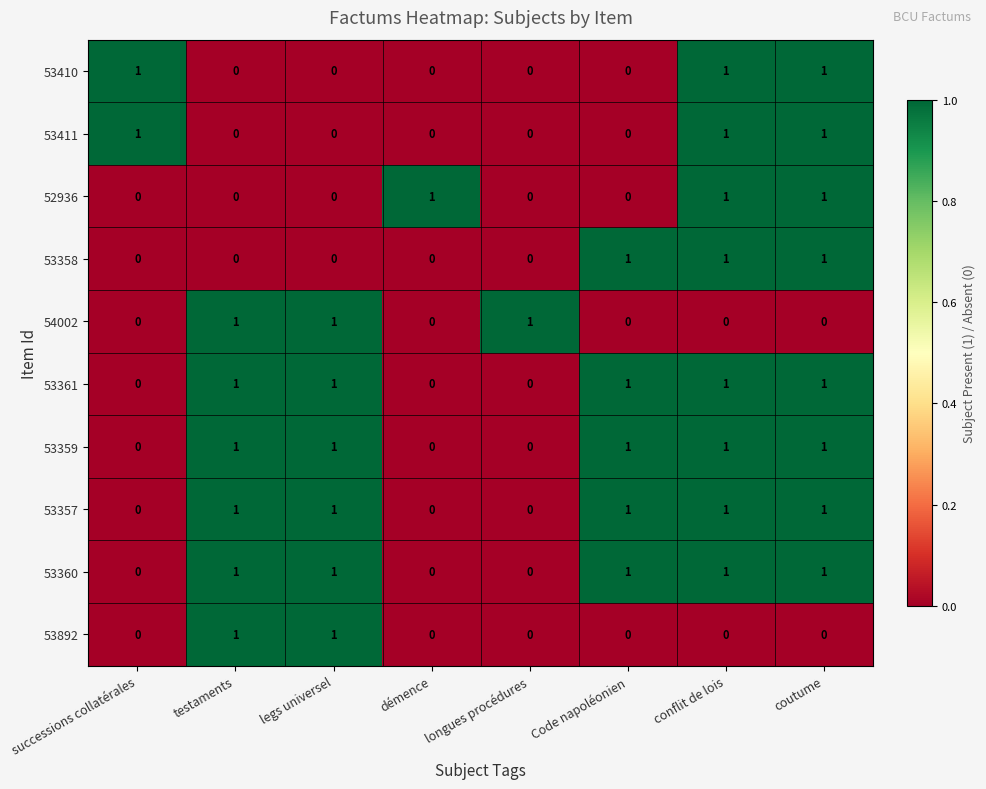

Count the number of data series in this chart.

10